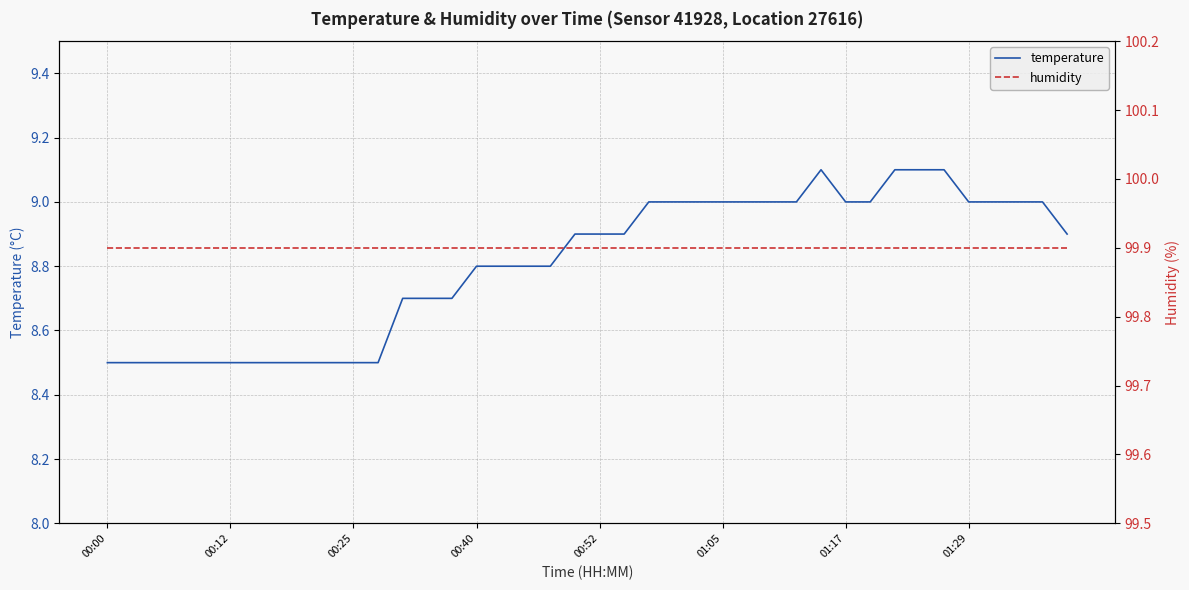

What are all the series names shown in the legend?

temperature, humidity